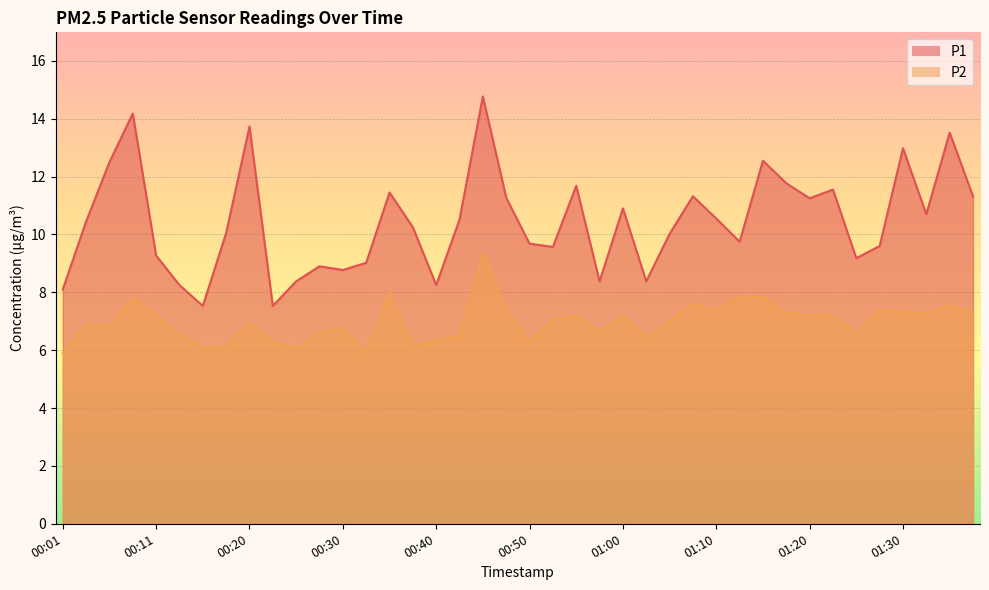

What is the maximum value shown in the chart?

14.8